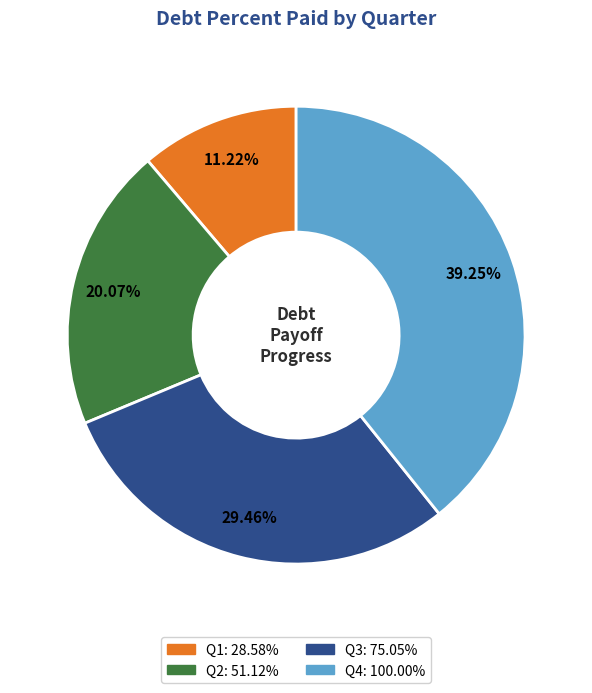

Count the number of slices in the pie.

4